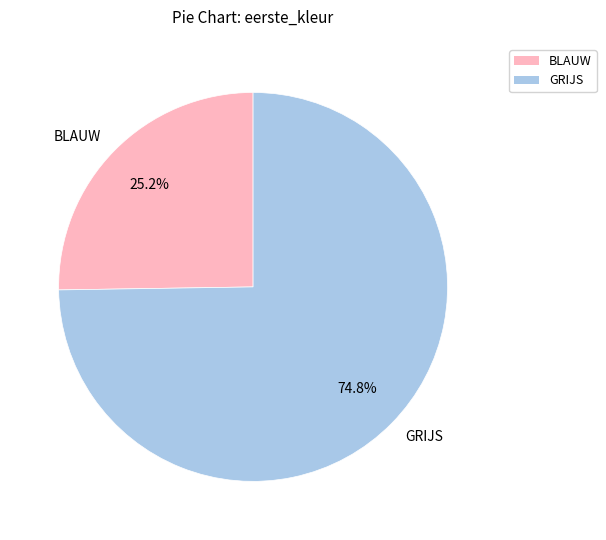

How many slices are in this pie chart?

2